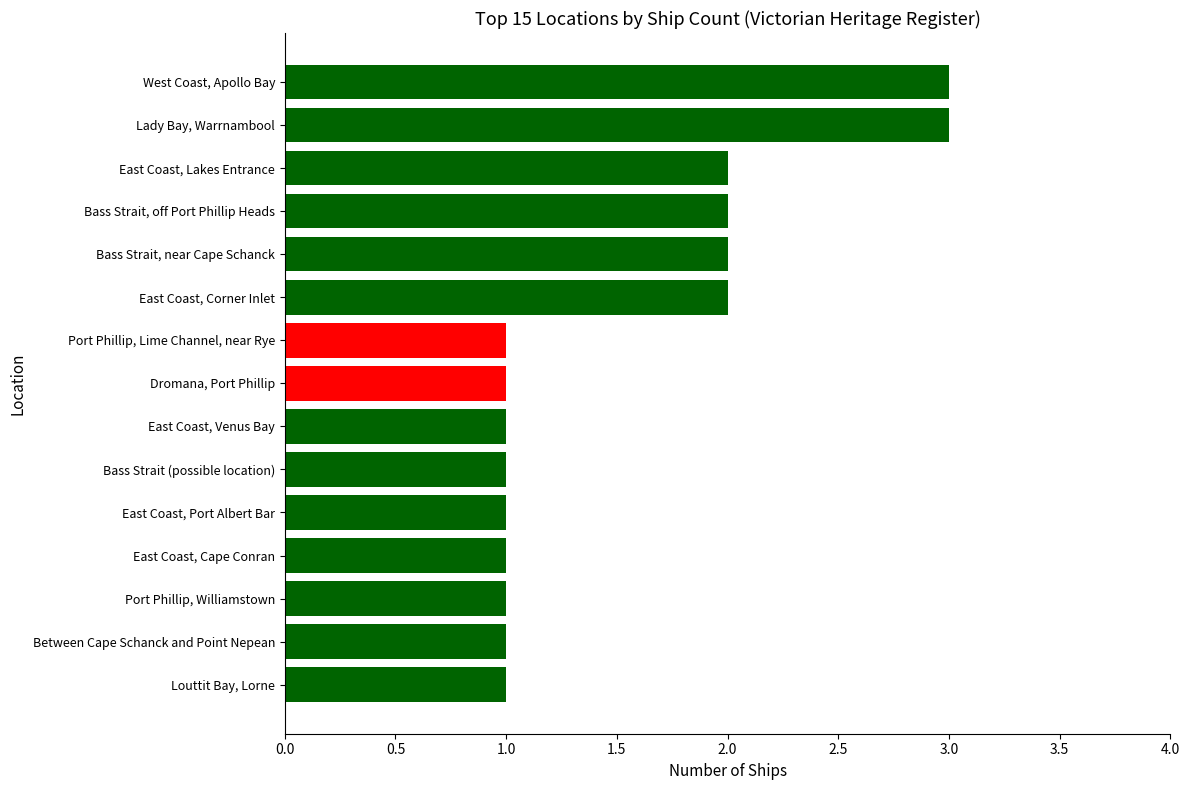

Are the bars grouped side by side (vs. stacked)?

No